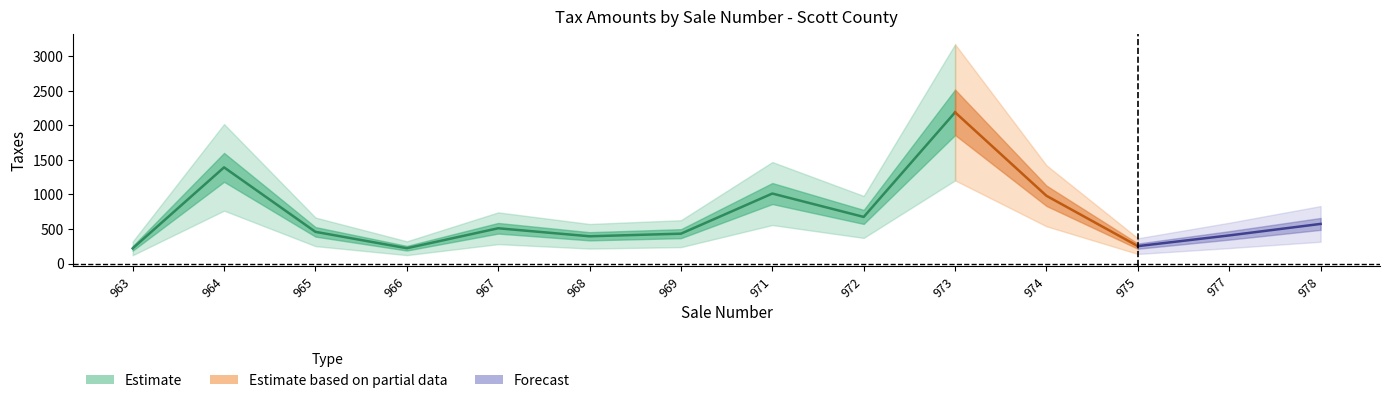

True or false: the data shows 573.6 at 978.

True